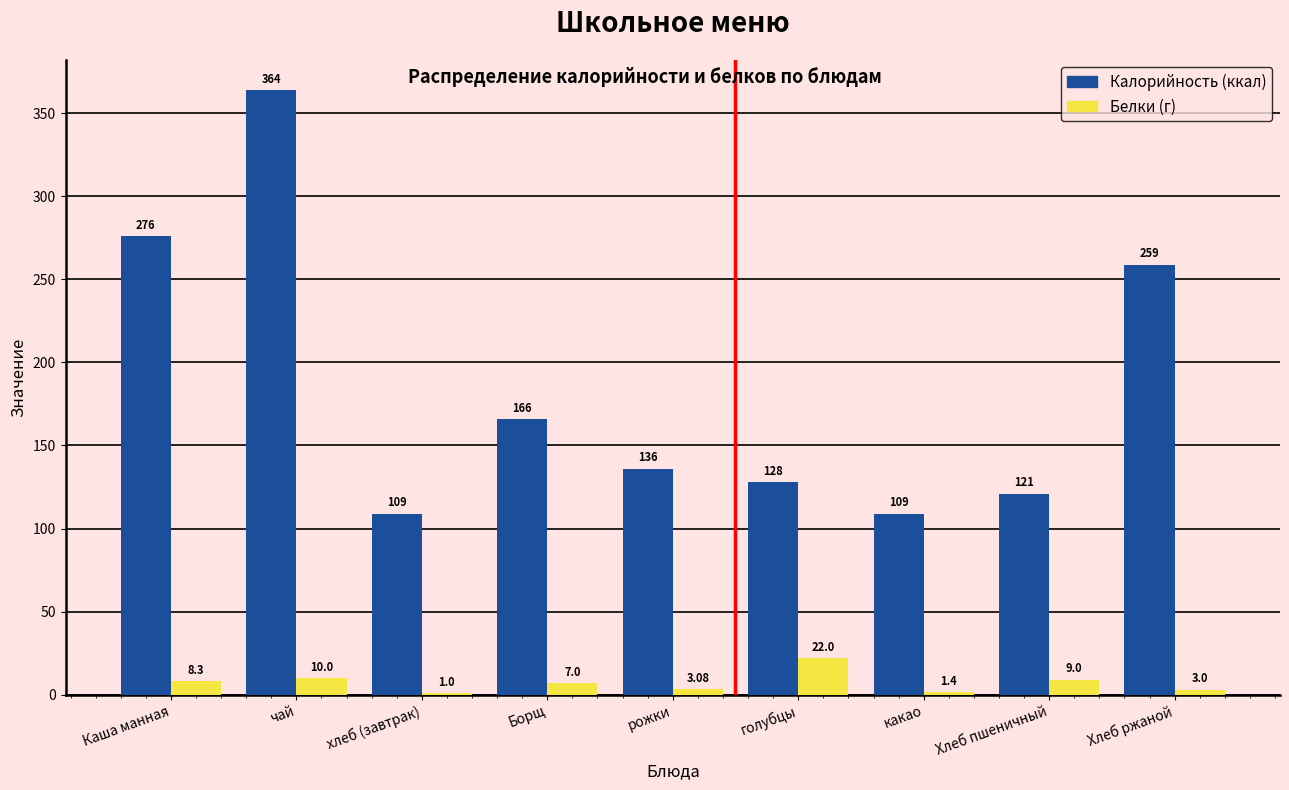

At which category is the sum across all series the highest?

чай